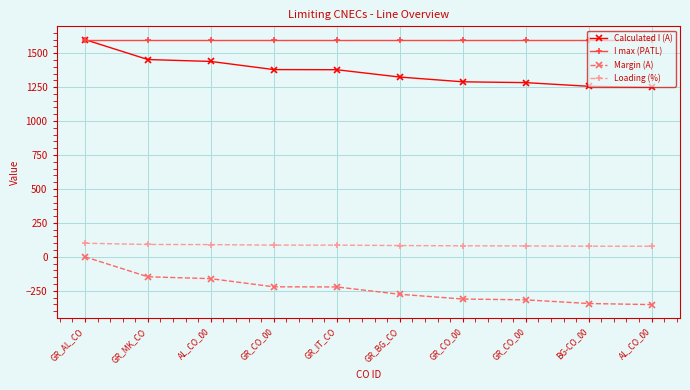

Which series has the largest range (max minus min)?

Calculated I (A)